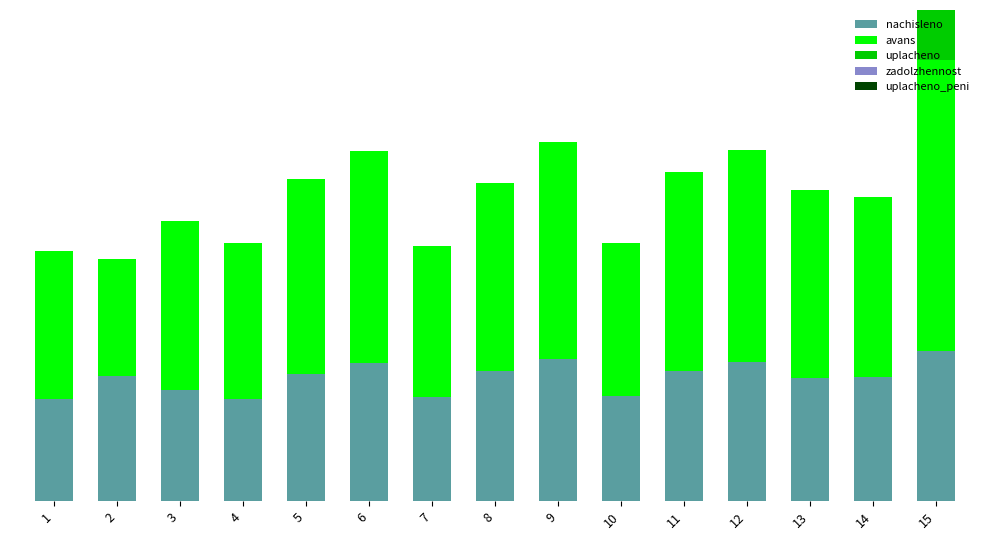

At 5, list the series in order from smallest to largest.

uplacheno, zadolzhennost, uplacheno_peni, nachisleno, avans